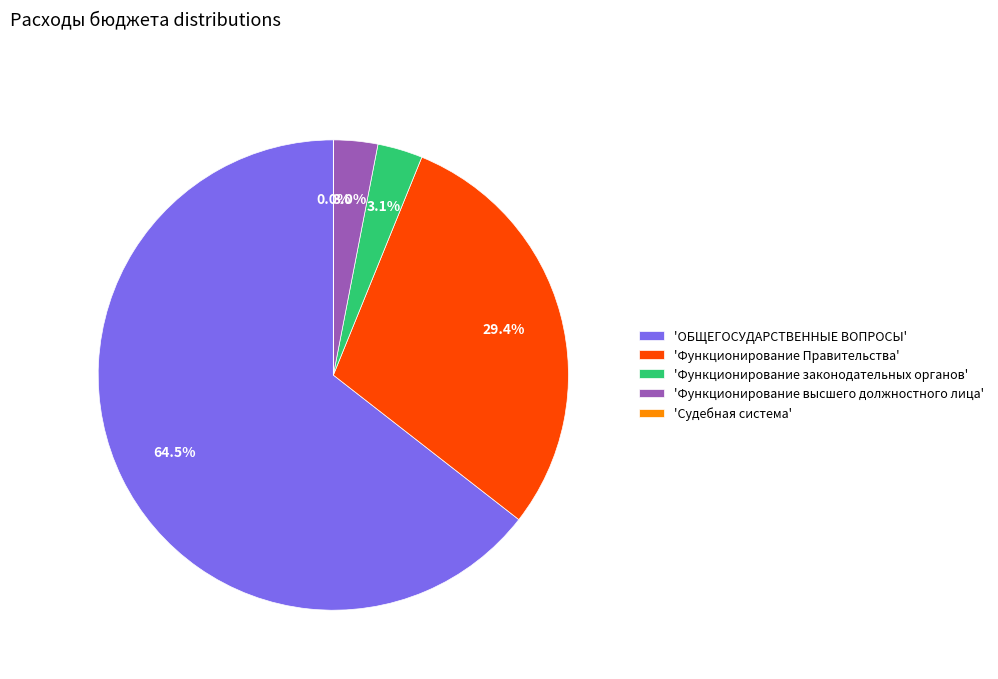

Which slice is the largest?

'ОБЩЕГОСУДАРСТВЕННЫЕ ВОПРОСЫ'